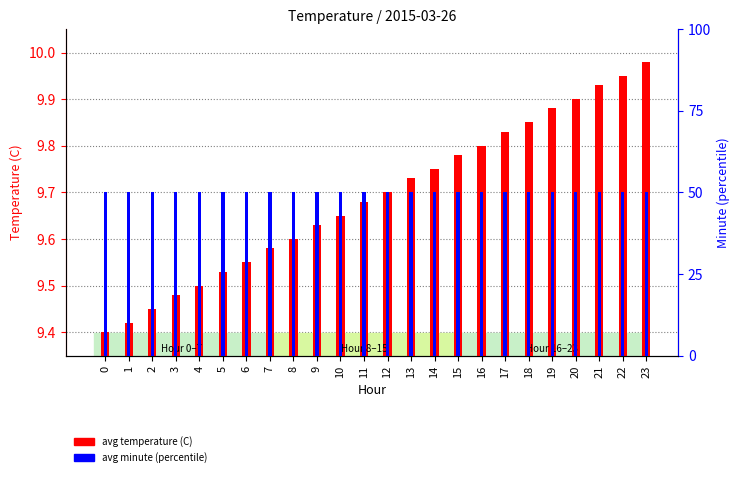

Reading right to left, transcribe all the data shown in this chart.

avg temperature (C): 23=10.0	22=9.9	21=9.9	20=9.9	19=9.9	18=9.8	17=9.8	16=9.8	15=9.8	14=9.8	13=9.7	12=9.7	11=9.7	10=9.7	9=9.6	8=9.6	7=9.6	6=9.6	5=9.5	4=9.5	3=9.5	2=9.4	1=9.4	0=9.4
avg minute (percentile): 23=50.0	22=50.0	21=50.0	20=50.0	19=50.0	18=50.0	17=50.0	16=50.0	15=50.0	14=50.0	13=50.0	12=50.0	11=50.0	10=50.0	9=50.0	8=50.0	7=50.0	6=50.0	5=50.0	4=50.0	3=50.0	2=50.0	1=50.0	0=50.0